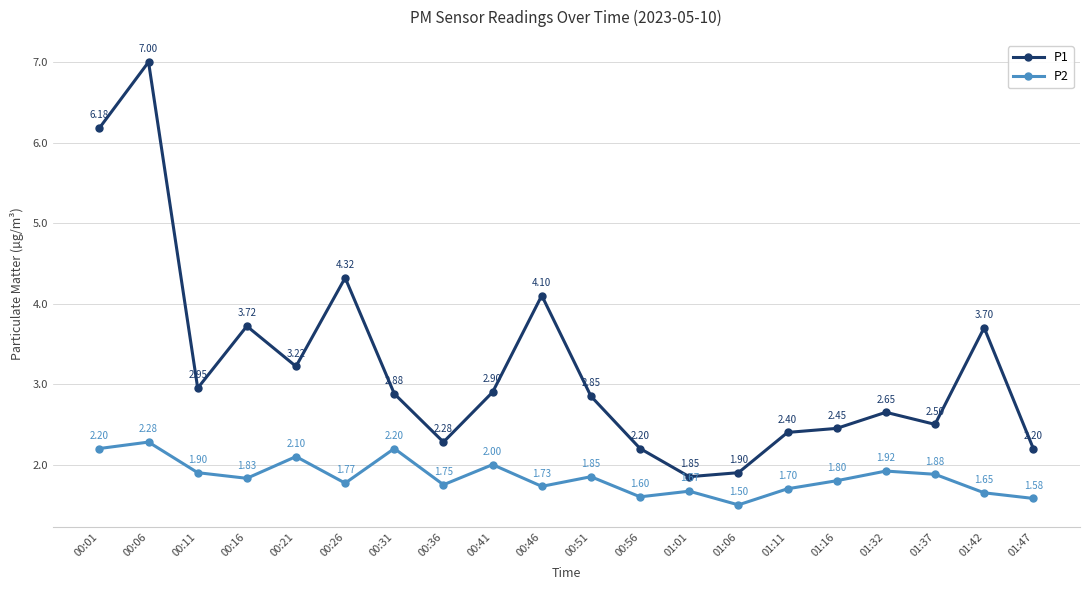

Is this an area chart (filled region under the line)?

No